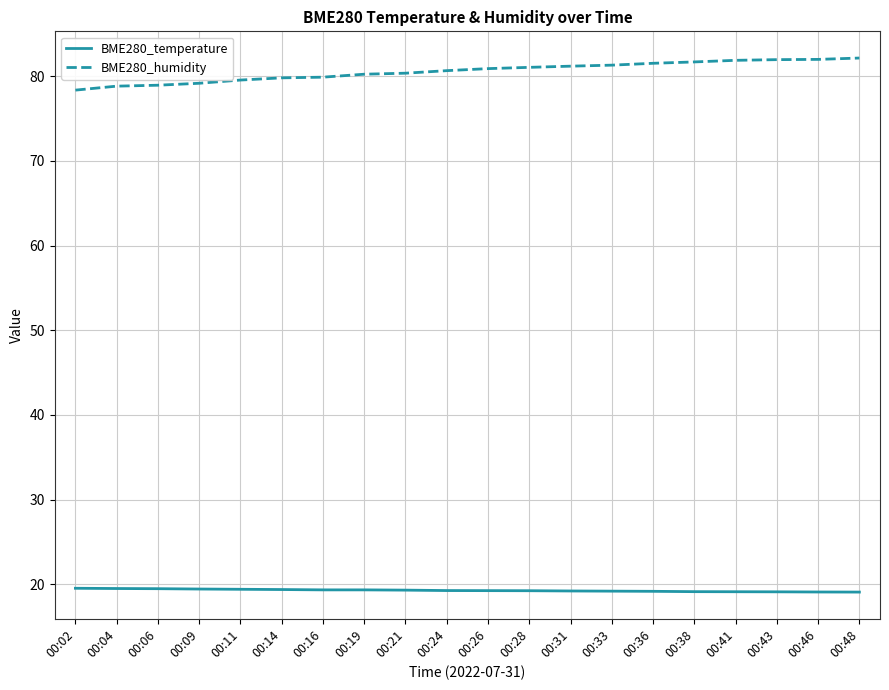

At how many categories does at least one series exceed 55?

20